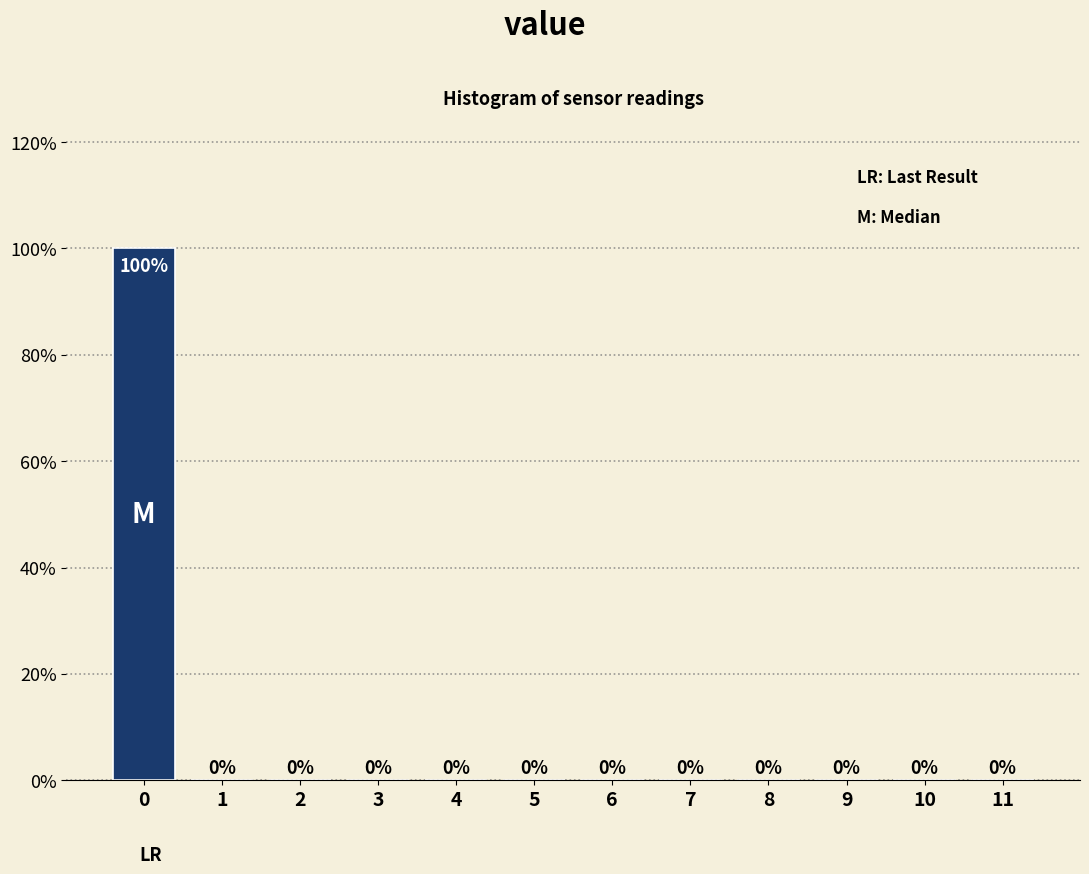

Reading left to right, extract all data points from this chart.

0=100	1=0	2=0	3=0	4=0	5=0	6=0	7=0	8=0	9=0	10=0	11=0